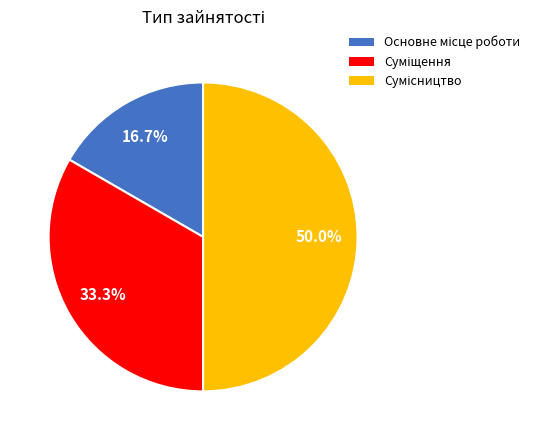

How many slices are in this pie chart?

3